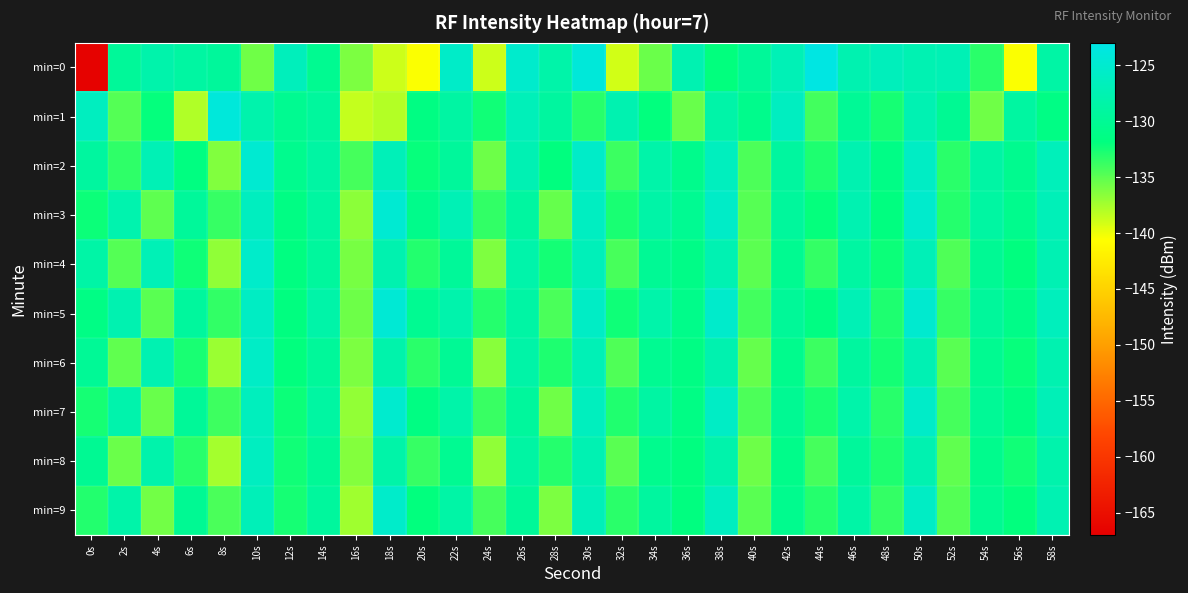

Reading left to right, list all the values displayed in this chart.

min=0: 0s=-166.7	2s=-129.6	4s=-128.0	6s=-128.8	8s=-129.4	10s=-135.7	12s=-126.6	14s=-130.2	16s=-136.1	18s=-138.9	20s=-140.5	22s=-125.5	24s=-138.9	26s=-125.2	28s=-128.2	30s=-124.1	32s=-139.0	34s=-135.5	36s=-127.5	38s=-131.9	40s=-129.6	42s=-127.1	44s=-123.3	46s=-127.6	48s=-126.7	50s=-127.4	52s=-127.2	54s=-133.2	56s=-140.5	58s=-128.5
min=1: 0s=-126.3	2s=-134.7	4s=-132.0	6s=-137.9	8s=-123.9	10s=-127.9	12s=-130.2	14s=-129.2	16s=-138.6	18s=-138.0	20s=-131.5	22s=-128.7	24s=-132.4	26s=-126.8	28s=-129.1	30s=-133.2	32s=-127.6	34s=-131.9	36s=-135.4	38s=-128.3	40s=-130.7	42s=-126.2	44s=-134.1	46s=-129.8	48s=-132.6	50s=-127.4	52s=-130.1	54s=-135.7	56s=-128.9	58s=-131.3
min=2: 0s=-129.1	2s=-133.4	4s=-127.2	6s=-131.6	8s=-136.3	10s=-124.8	12s=-130.5	14s=-128.7	16s=-134.2	18s=-126.9	20s=-132.1	22s=-129.4	24s=-135.6	26s=-127.3	28s=-131.8	30s=-125.5	32s=-133.9	34s=-128.2	36s=-130.7	38s=-126.4	40s=-134.5	42s=-129.1	44s=-132.8	46s=-127.6	48s=-131.2	50s=-125.9	52s=-133.3	54s=-128.6	56s=-130.4	58s=-126.7
min=3: 0s=-132.2	2s=-127.8	4s=-135.1	6s=-129.5	8s=-133.7	10s=-126.3	12s=-131.4	14s=-128.9	16s=-136.6	18s=-124.7	20s=-130.8	22s=-127.2	24s=-133.5	26s=-129.0	28s=-135.3	30s=-126.1	32s=-132.7	34s=-128.4	36s=-130.2	38s=-125.6	40s=-134.8	42s=-129.3	44s=-132.0	46s=-127.5	48s=-131.7	50s=-125.2	52s=-133.1	54s=-128.8	56s=-130.6	58s=-126.9
min=4: 0s=-128.5	2s=-134.7	4s=-127.1	6s=-132.3	8s=-136.8	10s=-125.4	12s=-131.6	14s=-129.2	16s=-135.9	18s=-127.7	20s=-133.0	22s=-129.6	24s=-136.2	26s=-128.1	28s=-132.5	30s=-126.8	32s=-134.3	34s=-129.9	36s=-131.1	38s=-127.4	40s=-135.0	42s=-130.3	44s=-133.6	46s=-128.8	48s=-132.2	50s=-127.0	52s=-134.6	54s=-130.0	56s=-131.8	58s=-127.3
min=5: 0s=-131.3	2s=-127.6	4s=-134.9	6s=-129.2	8s=-133.5	10s=-126.0	12s=-131.7	14s=-128.3	16s=-135.6	18s=-124.5	20s=-130.2	22s=-127.9	24s=-133.1	26s=-128.6	28s=-134.4	30s=-125.8	32s=-132.3	34s=-128.1	36s=-130.9	38s=-125.3	40s=-134.1	42s=-129.7	44s=-131.5	46s=-127.2	48s=-132.8	50s=-124.9	52s=-133.7	54s=-129.4	56s=-131.0	58s=-126.6
min=6: 0s=-129.8	2s=-135.2	4s=-127.5	6s=-132.7	8s=-137.1	10s=-125.7	12s=-131.9	14s=-129.5	16s=-136.1	18s=-128.0	20s=-133.3	22s=-129.9	24s=-136.5	26s=-128.4	28s=-132.8	30s=-127.1	32s=-134.6	34s=-130.2	36s=-131.4	38s=-127.7	40s=-135.3	42s=-130.6	44s=-133.9	46s=-129.1	48s=-132.5	50s=-127.3	52s=-134.9	54s=-130.3	56s=-132.1	58s=-127.6
min=7: 0s=-132.6	2s=-127.9	4s=-135.4	6s=-129.7	8s=-134.0	10s=-126.5	12s=-132.2	14s=-128.8	16s=-136.9	18s=-125.0	20s=-131.5	22s=-128.2	24s=-133.8	26s=-129.3	28s=-135.7	30s=-126.4	32s=-132.9	34s=-128.7	36s=-131.3	38s=-125.8	40s=-134.5	42s=-130.1	44s=-132.7	46s=-128.1	48s=-133.2	50s=-125.5	52s=-134.2	54s=-129.8	56s=-131.5	58s=-127.0
min=8: 0s=-130.1	2s=-135.5	4s=-128.0	6s=-133.2	8s=-137.5	10s=-126.2	12s=-132.4	14s=-129.8	16s=-136.4	18s=-128.3	20s=-133.7	22s=-130.2	24s=-136.8	26s=-128.7	28s=-133.1	30s=-127.4	32s=-134.9	34s=-130.5	36s=-131.7	38s=-128.0	40s=-135.6	42s=-130.9	44s=-134.2	46s=-129.4	48s=-132.8	50s=-127.6	52s=-135.2	54s=-130.6	56s=-132.4	58s=-127.9
min=9: 0s=-133.0	2s=-128.2	4s=-135.8	6s=-130.1	8s=-134.4	10s=-126.9	12s=-132.6	14s=-129.2	16s=-137.3	18s=-125.4	20s=-131.9	22s=-128.5	24s=-134.2	26s=-129.7	28s=-136.1	30s=-126.8	32s=-133.3	34s=-129.1	36s=-131.7	38s=-126.2	40s=-134.9	42s=-130.5	44s=-133.1	46s=-128.5	48s=-133.6	50s=-125.9	52s=-134.7	54s=-130.2	56s=-131.9	58s=-127.4